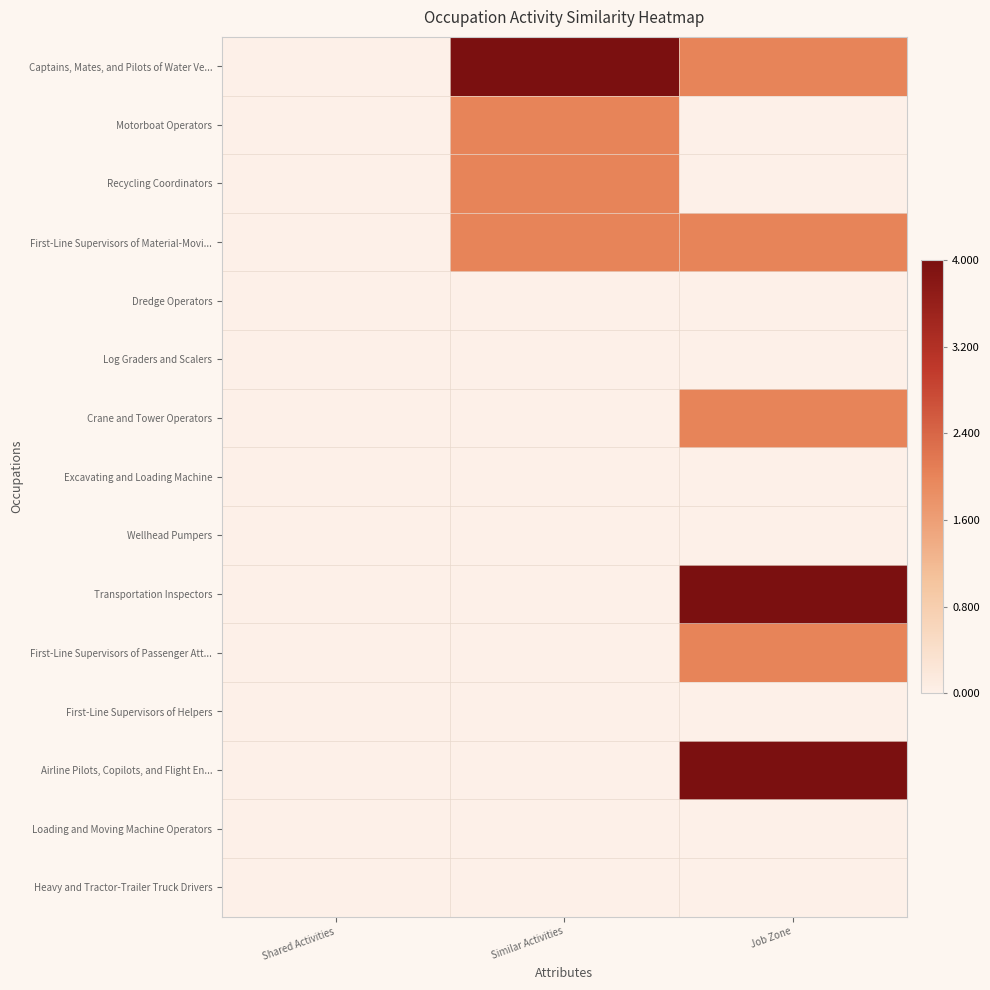

Rank the series by their maximum value, from highest to lowest.

Captains, Mates, and Pilots of Water Ve..., Transportation Inspectors, Airline Pilots, Copilots, and Flight En..., Motorboat Operators, Recycling Coordinators, First-Line Supervisors of Material-Movi..., Crane and Tower Operators, First-Line Supervisors of Passenger Att..., Dredge Operators, Log Graders and Scalers, Excavating and Loading Machine, Wellhead Pumpers, First-Line Supervisors of Helpers, Loading and Moving Machine Operators, Heavy and Tractor-Trailer Truck Drivers